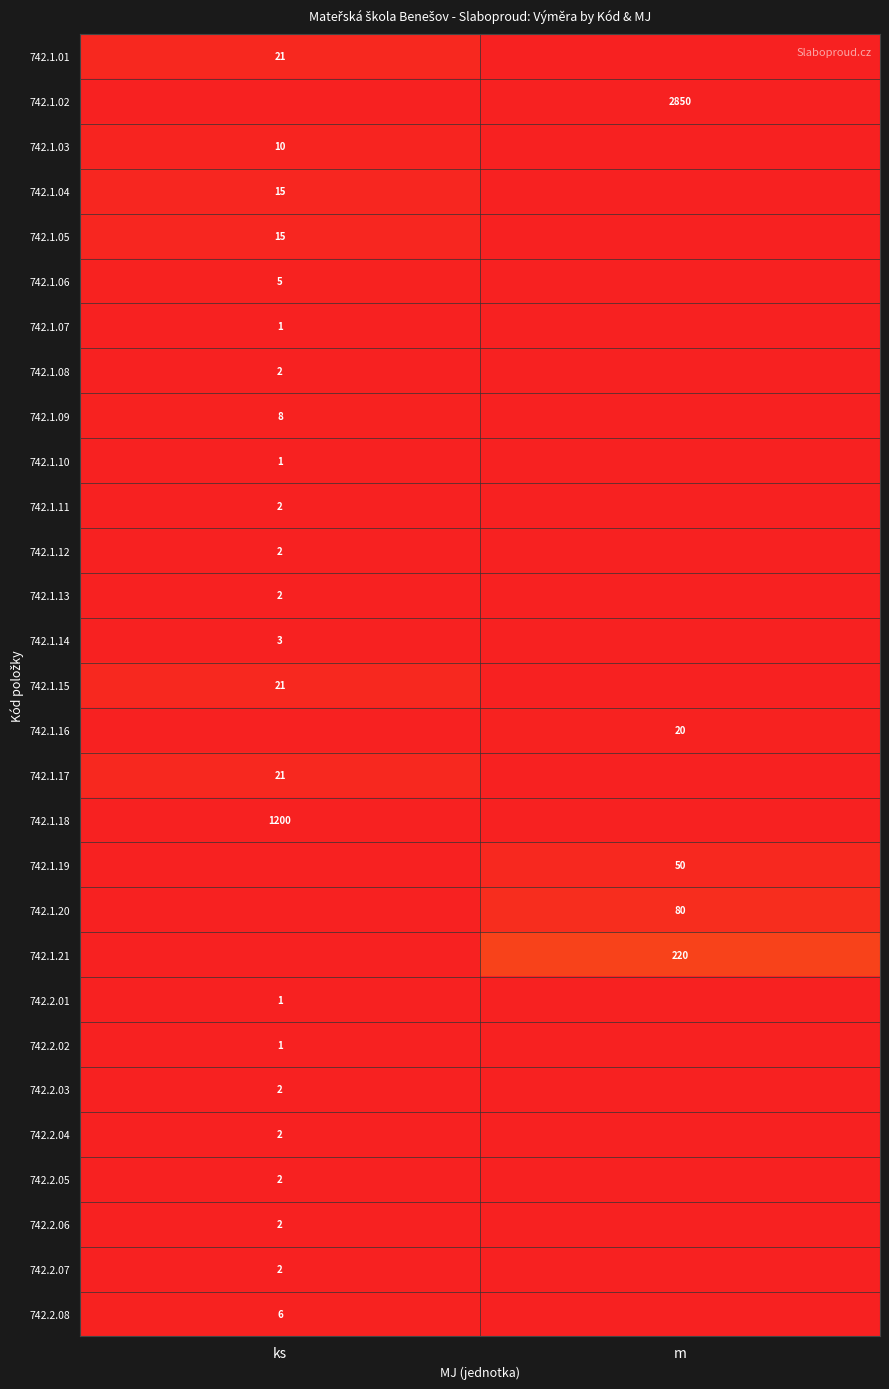

Is it true that 742.1.14 equals 0.0 at ks?

False